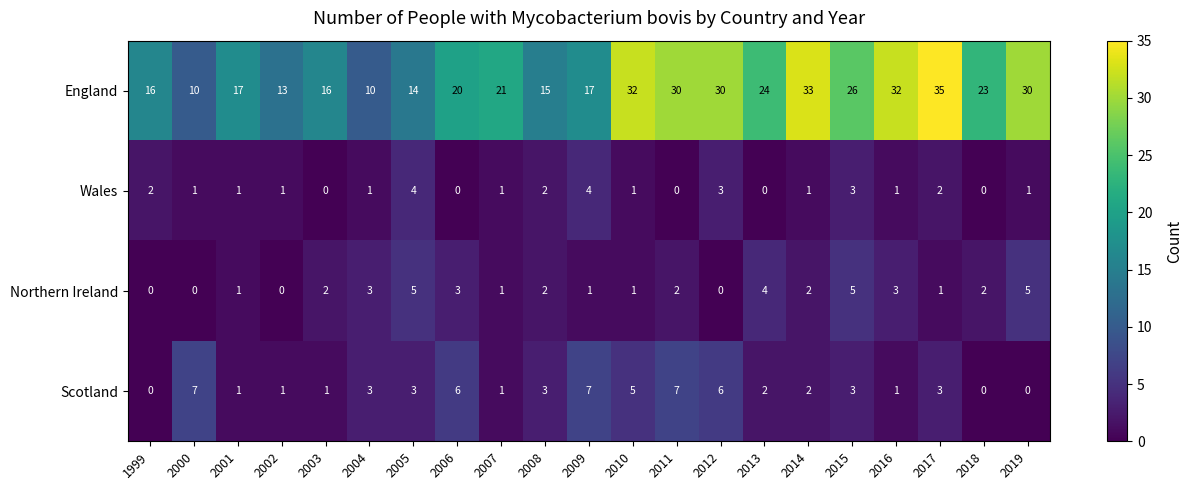

What is the greatest value displayed?

35